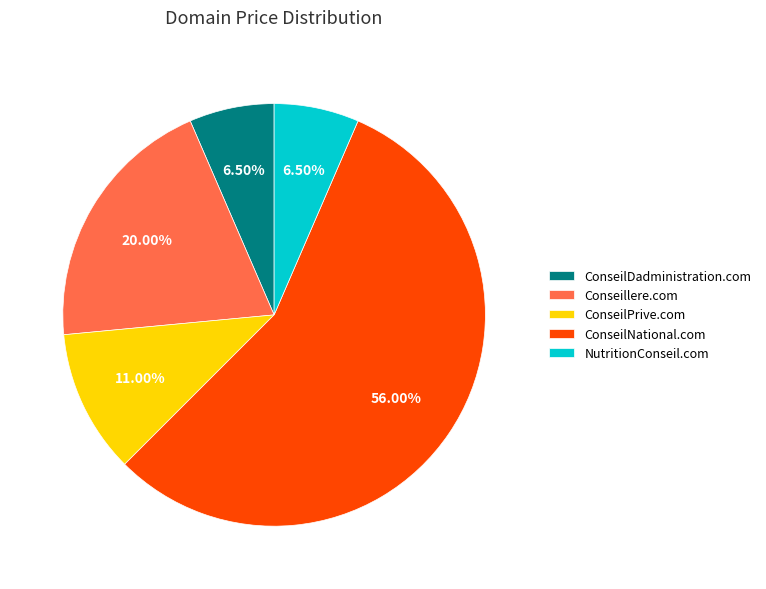

What portion of the pie excludes NutritionConseil.com?

93.5%